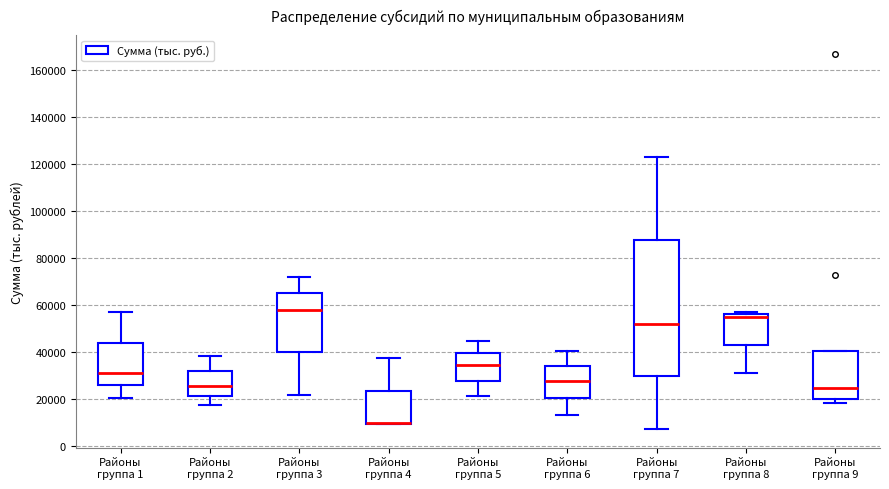

Which box is the tallest, from its lower edge to its upper edge?

Районы группа 7